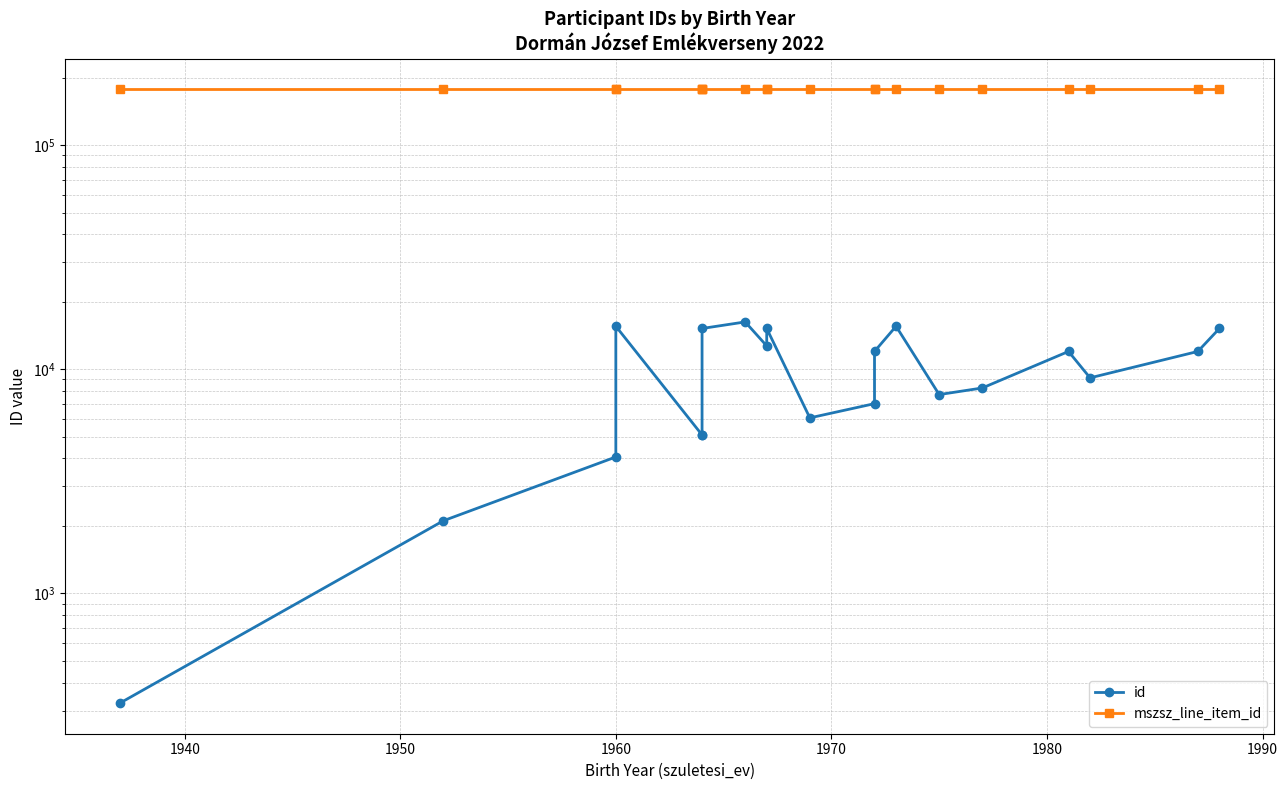

Rank the series by their average value, from highest to lowest.

mszsz_line_item_id, id